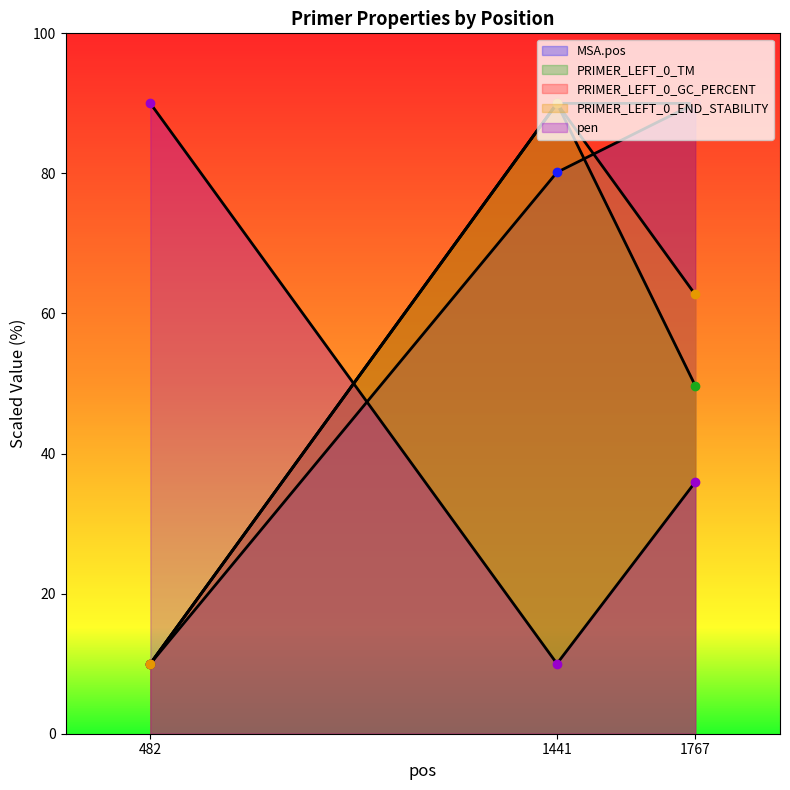

List the series in order of their overall mean, lowest first.

pen, PRIMER_LEFT_0_TM, PRIMER_LEFT_0_END_STABILITY, MSA.pos, PRIMER_LEFT_0_GC_PERCENT